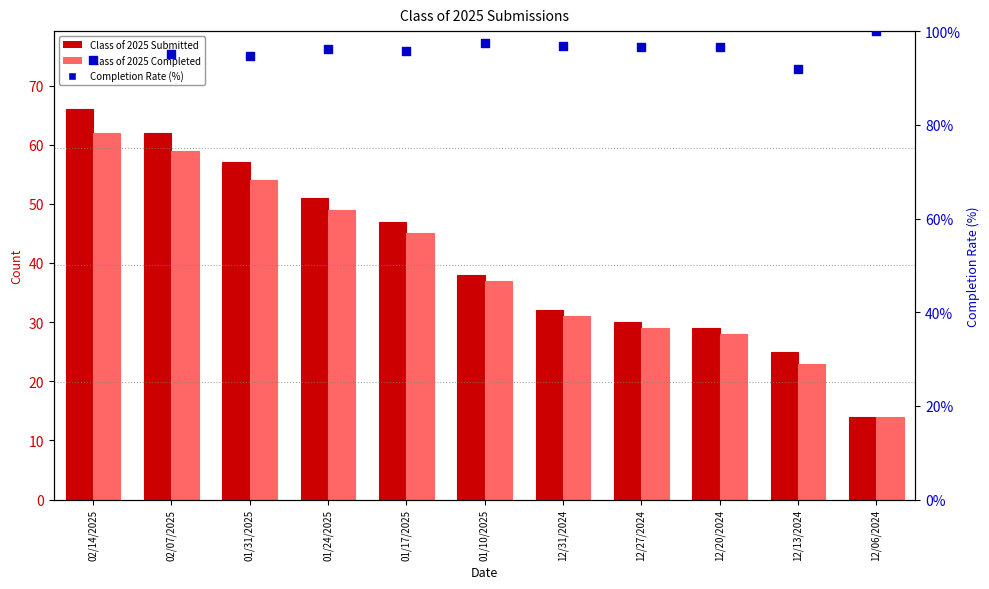

What are all the series names shown in the legend?

Class of 2025 Submitted, Class of 2025 Completed, Completion Rate (%)